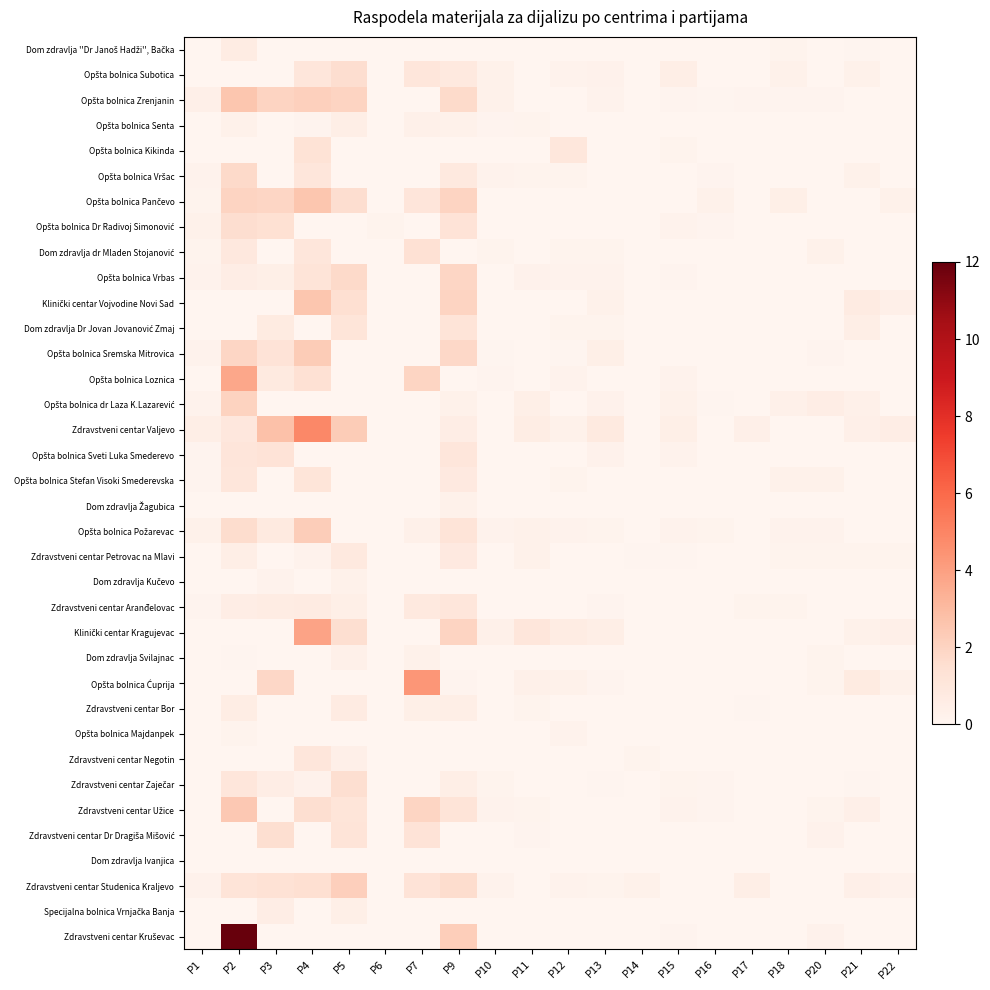

What is the total value across all series at P14?

0.6